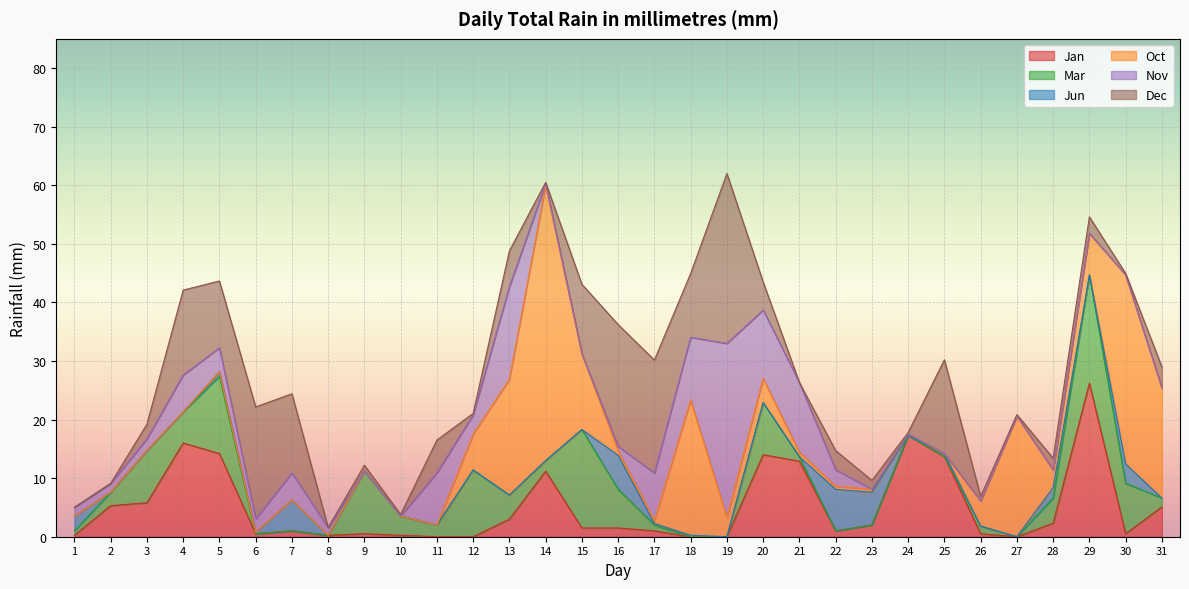

What is the sum of the Jun values at 10 and 28?

1.8